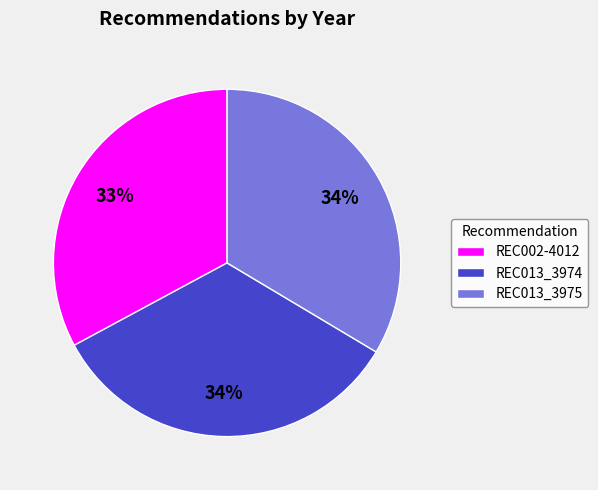

To the nearest percent, what is the combined percentage of REC002-4012 and REC013_3975?

66%